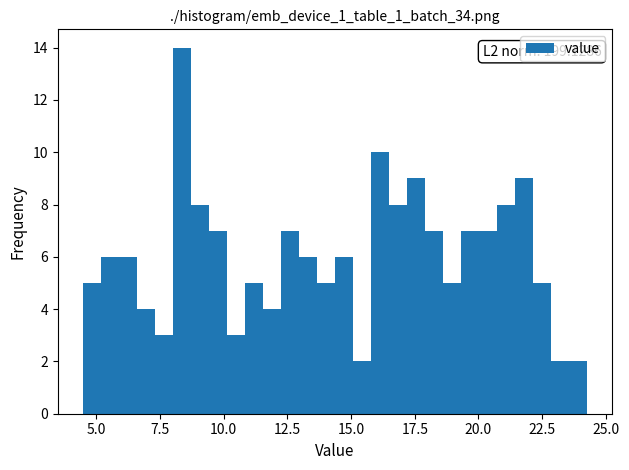

Around what value on the x-axis is the tallest bar? Give the approximate position of its centre, as read against the axis.

8.5